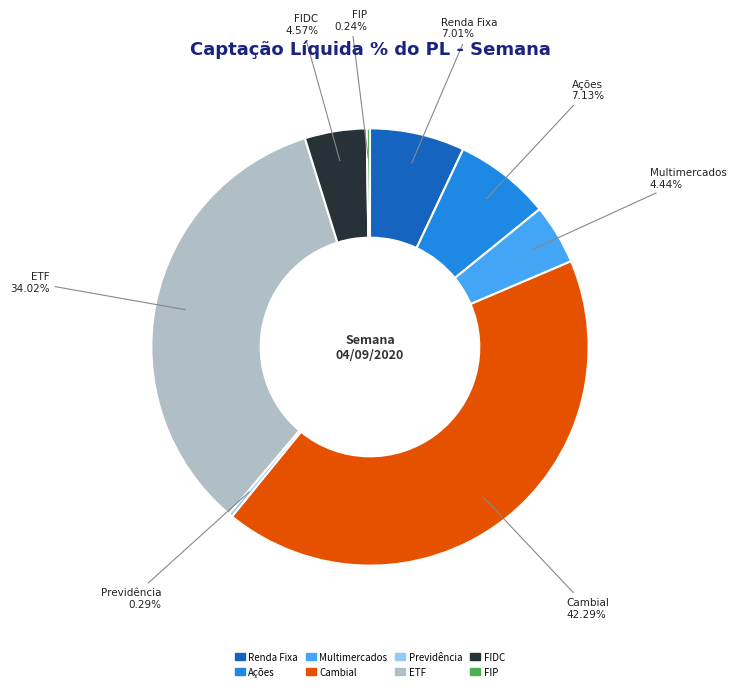

Between FIDC and Renda Fixa, which is larger?

Renda Fixa